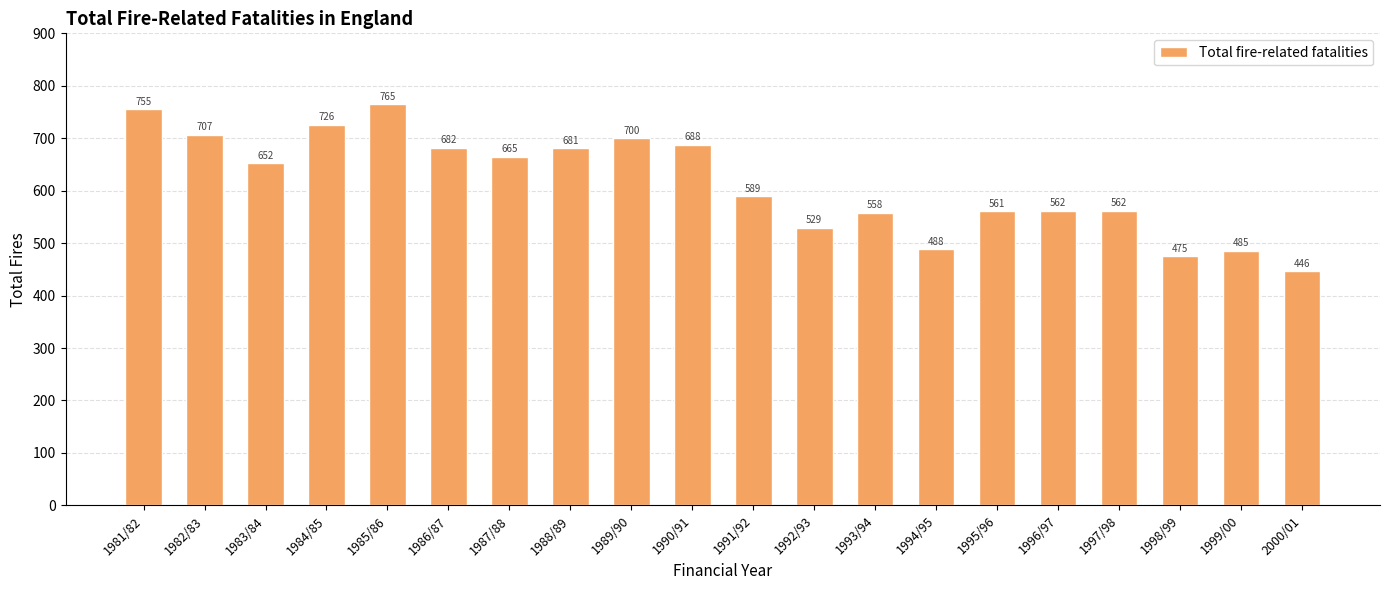

Where is the data nearest to the value 605?

1991/92